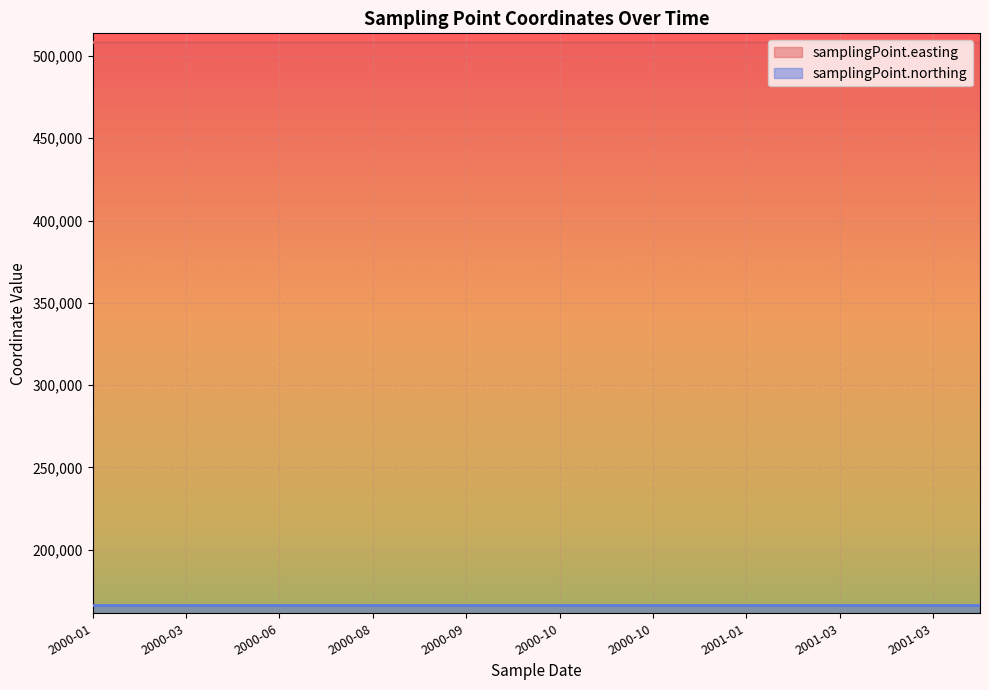

At how many categories does at least one series exceed 450338?

20